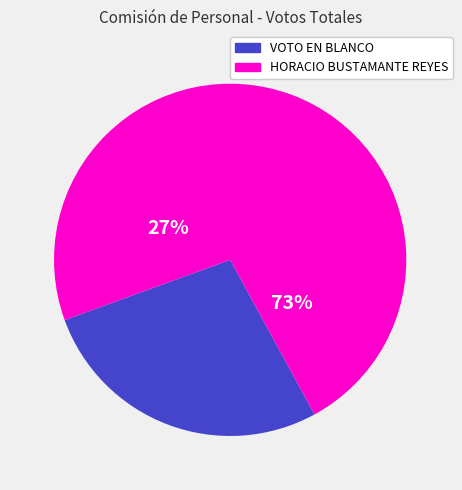

What percentage is NOT represented by HORACIO BUSTAMANTE REYES?

27.4%